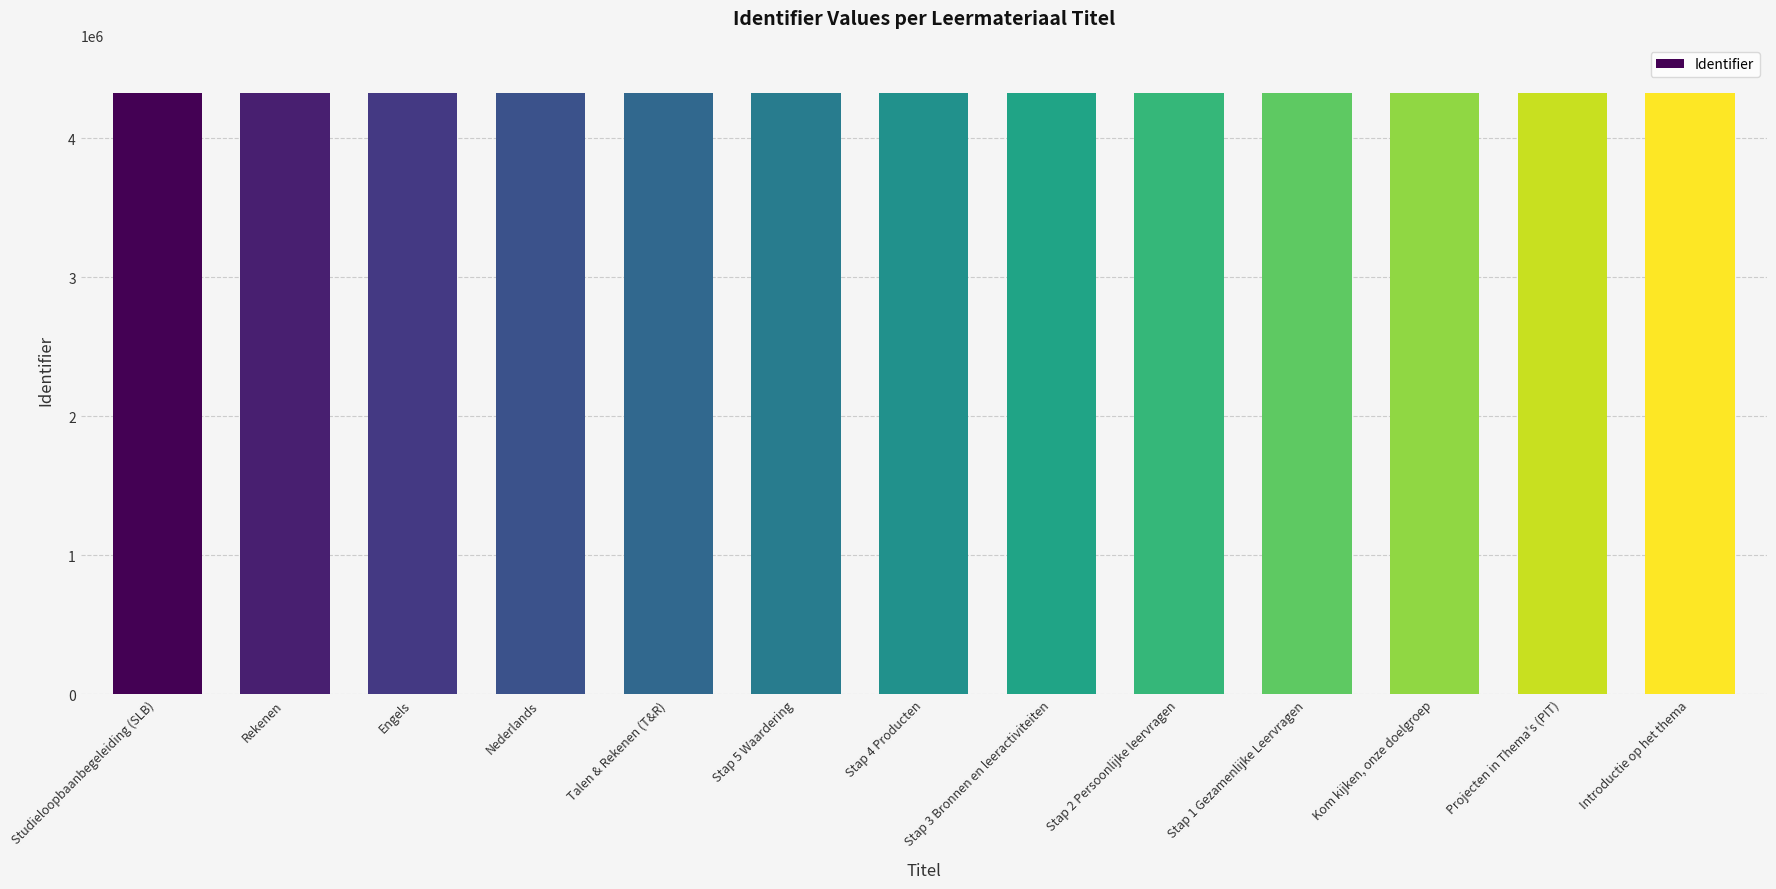

What is the ratio of the value at Talen & Rekenen (T&R) to the value at Stap 2 Persoonlijke leervragen?

1.0